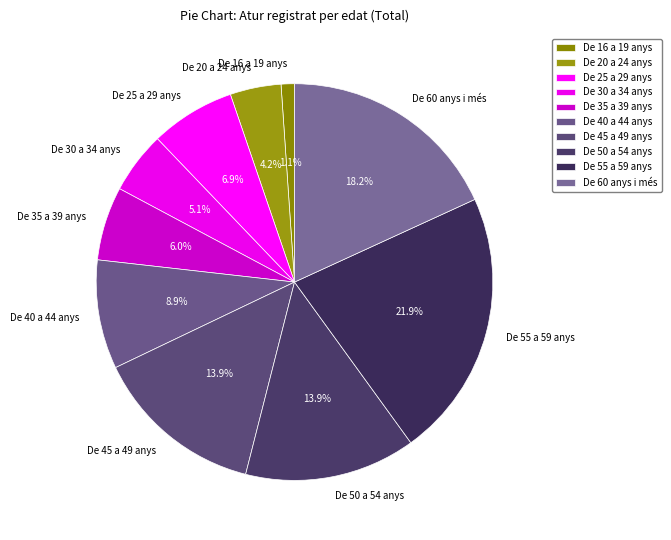

Which category has the biggest portion of the pie?

De 55 a 59 anys